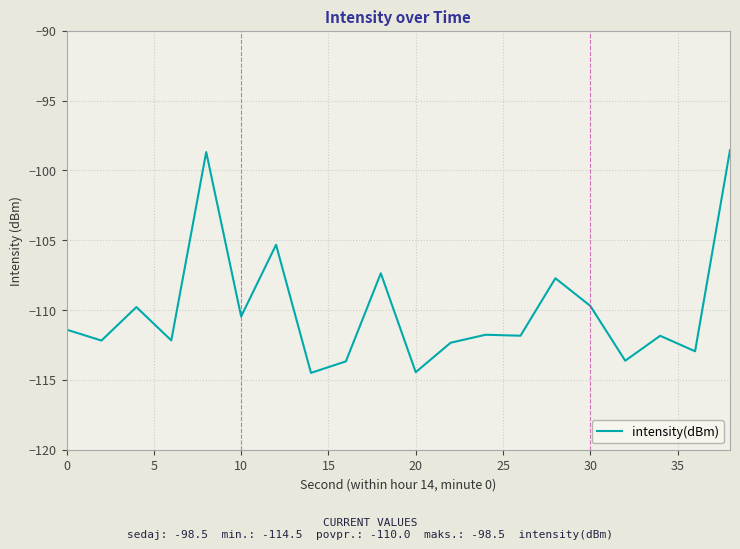

What is the difference between the maximum and minimum values?

16.0